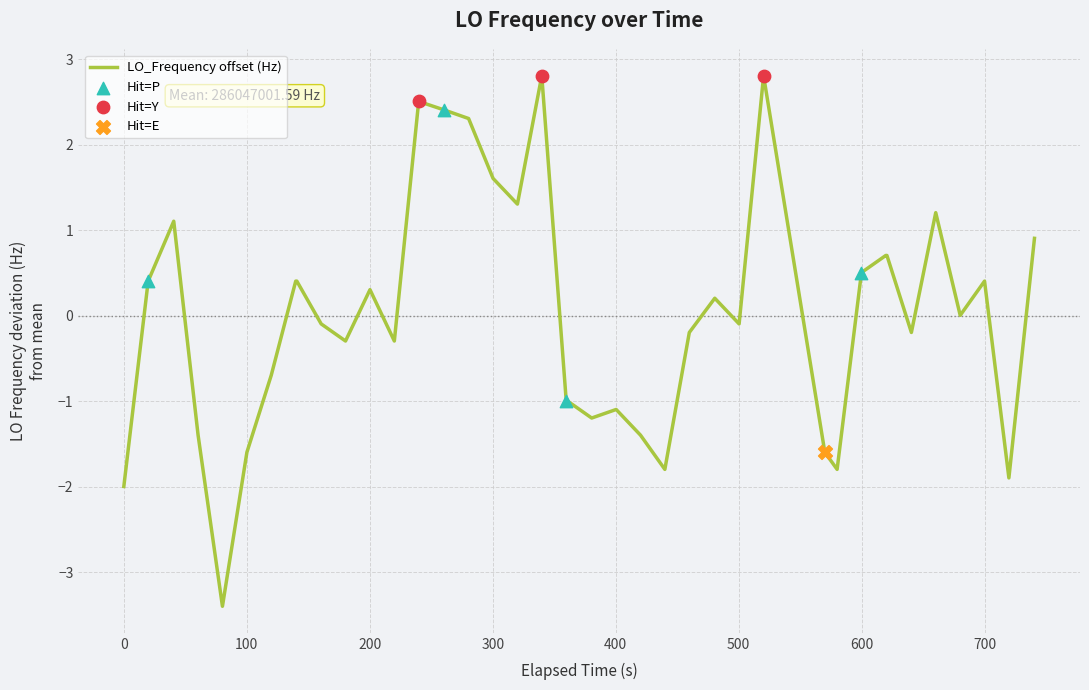

What is the difference between the maximum and minimum values?

6.2